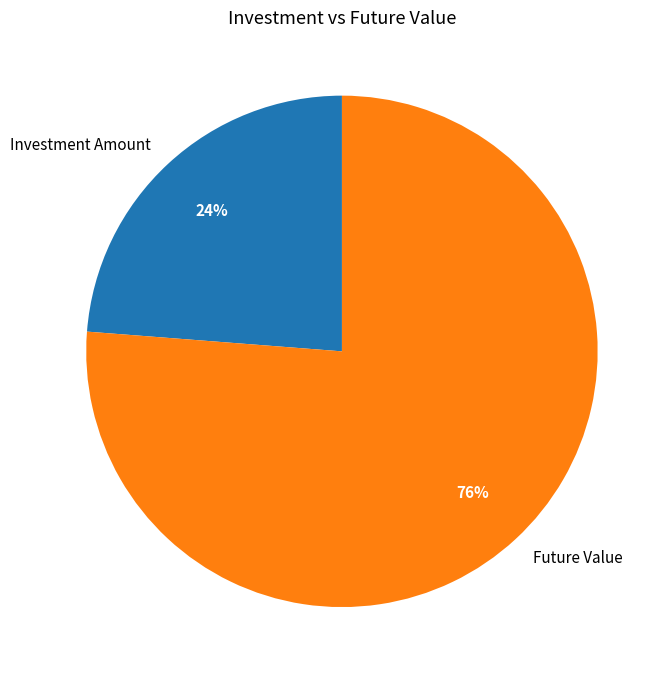

What is the smallest slice in the pie chart?

Investment Amount